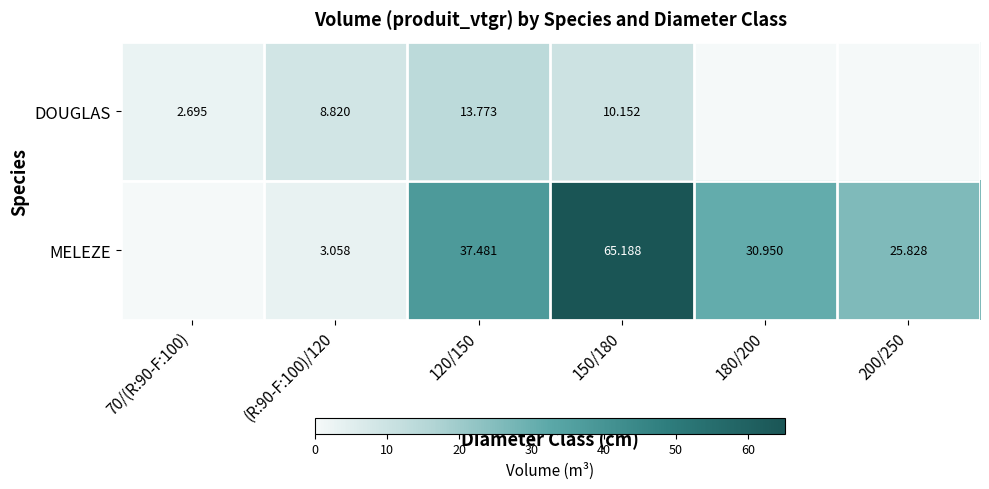

Which label corresponds to the smallest value in the chart?

180/200